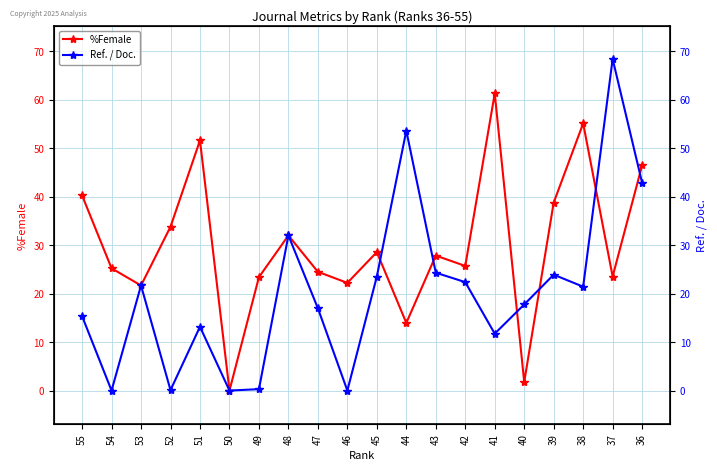

How many interior local valleys does the Ref. / Doc. series have?

6